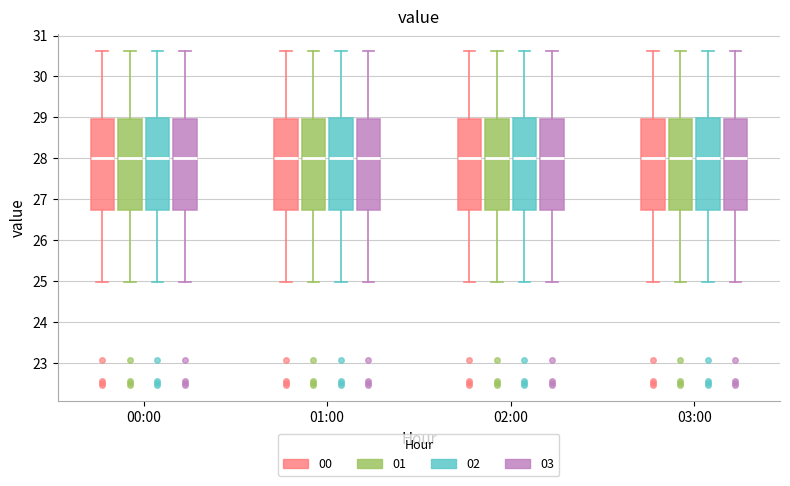

Reading left to right, read every box against the y-axis: the position of its median line, the range the box covers, and the ends of its whiskers. The values are not printed on the chart, so give them approximately, as read against the axis.

00:00 (00): median 28.0, box 26.8 to 29.0, whiskers 25.0 to 30.6
00:00 (01): median 28.0, box 26.8 to 29.0, whiskers 25.0 to 30.6
00:00 (02): median 28.0, box 26.8 to 29.0, whiskers 25.0 to 30.6
00:00 (03): median 28.0, box 26.8 to 29.0, whiskers 25.0 to 30.6
01:00 (00): median 28.0, box 26.8 to 29.0, whiskers 25.0 to 30.6
01:00 (01): median 28.0, box 26.8 to 29.0, whiskers 25.0 to 30.6
01:00 (02): median 28.0, box 26.8 to 29.0, whiskers 25.0 to 30.6
01:00 (03): median 28.0, box 26.8 to 29.0, whiskers 25.0 to 30.6
02:00 (00): median 28.0, box 26.8 to 29.0, whiskers 25.0 to 30.6
02:00 (01): median 28.0, box 26.8 to 29.0, whiskers 25.0 to 30.6
02:00 (02): median 28.0, box 26.8 to 29.0, whiskers 25.0 to 30.6
02:00 (03): median 28.0, box 26.8 to 29.0, whiskers 25.0 to 30.6
03:00 (00): median 28.0, box 26.8 to 29.0, whiskers 25.0 to 30.6
03:00 (01): median 28.0, box 26.8 to 29.0, whiskers 25.0 to 30.6
03:00 (02): median 28.0, box 26.8 to 29.0, whiskers 25.0 to 30.6
03:00 (03): median 28.0, box 26.8 to 29.0, whiskers 25.0 to 30.6